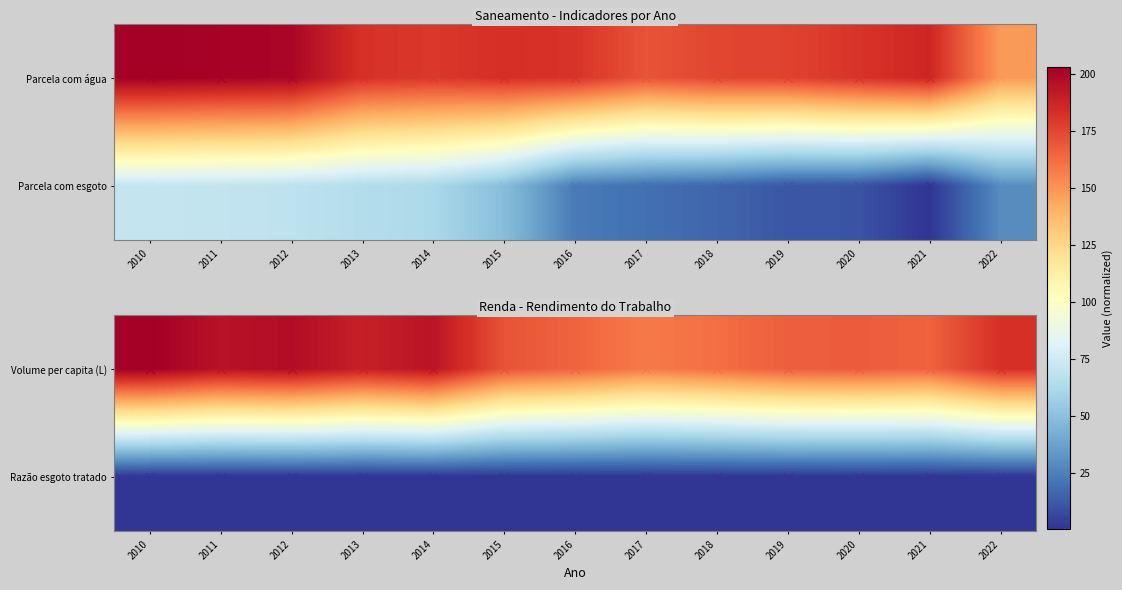

Is the value of Razão esgoto tratado at 2018 greater than the value of Volume per capita (L) at 2012?

No